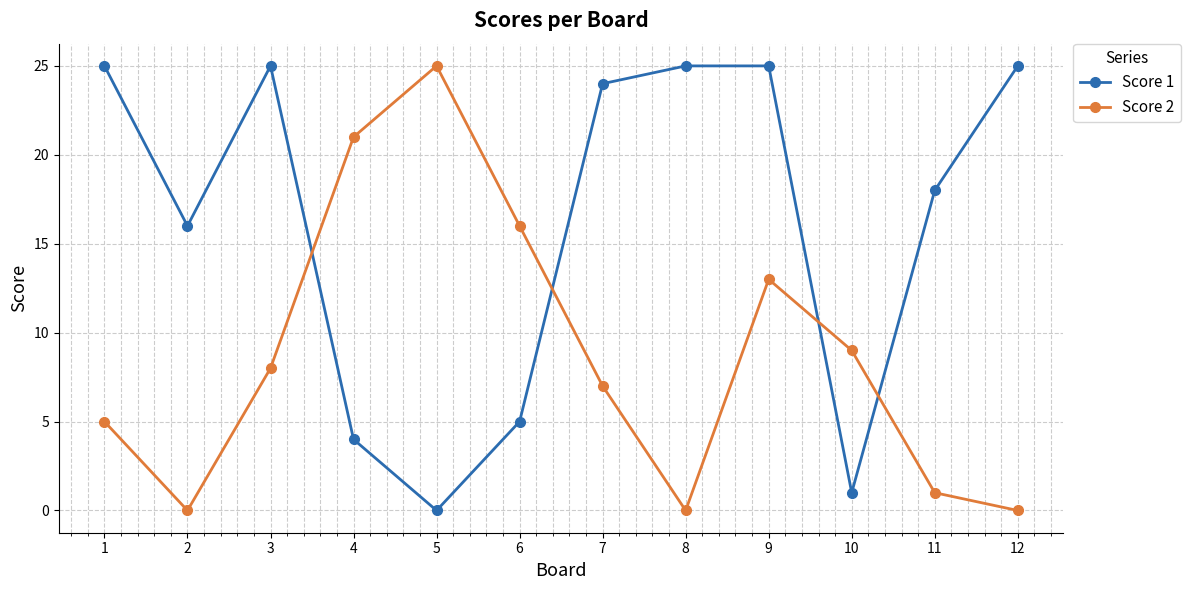

How many values in the Score 2 series are below 8?

6